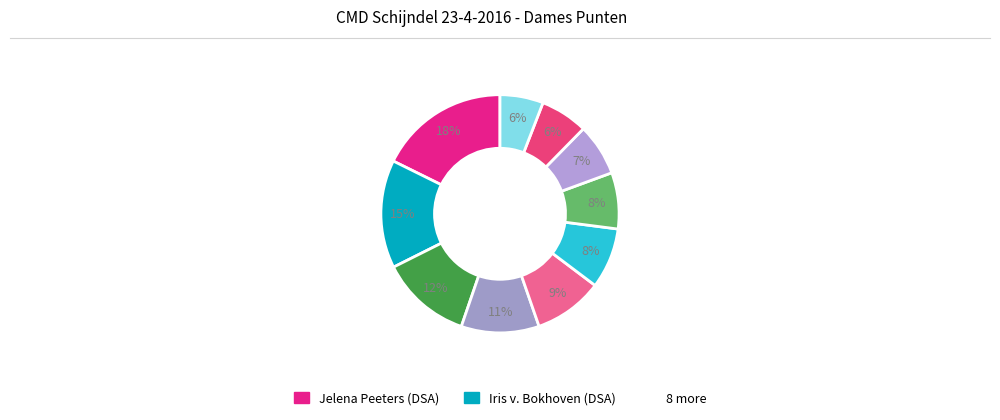

To the nearest percent, what is the average slice percentage?

10%